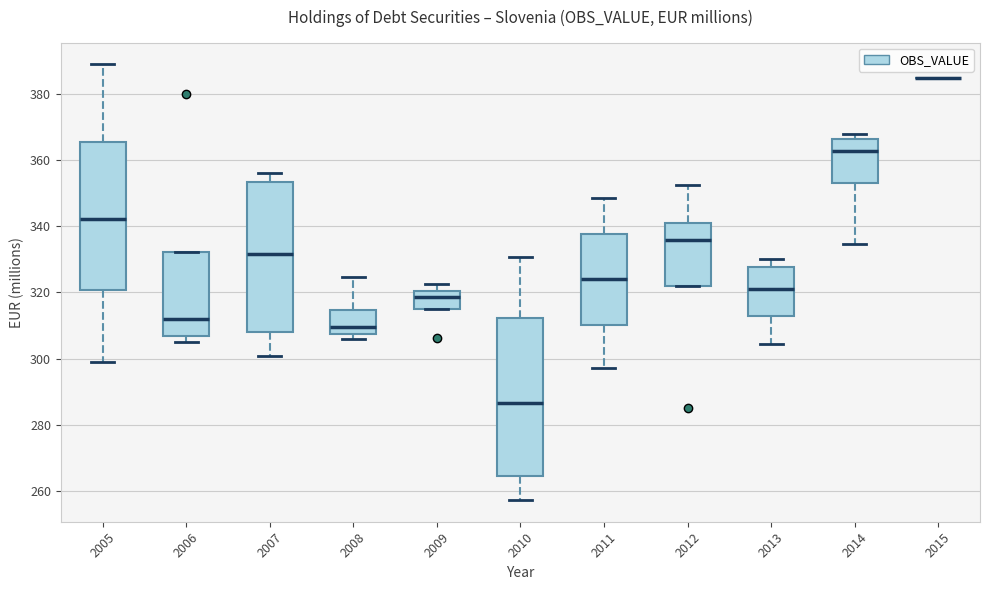

Which box is the tallest, from its lower edge to its upper edge?

2010